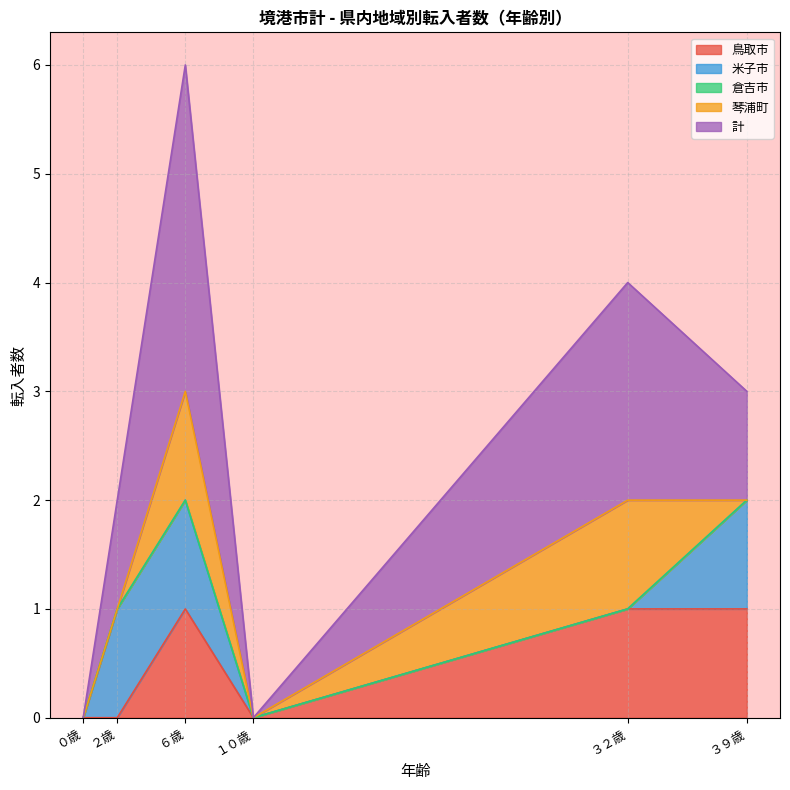

What is the difference between the 鳥取市 values at ０歳 and ６歳?

1